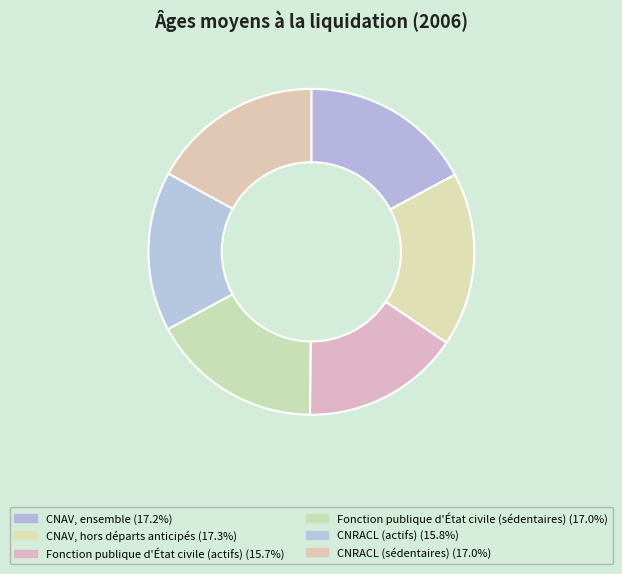

To the nearest percent, what is the difference between the Fonction publique d'État civile (actifs) and CNAV, hors départs anticipés slice percentages?

2%